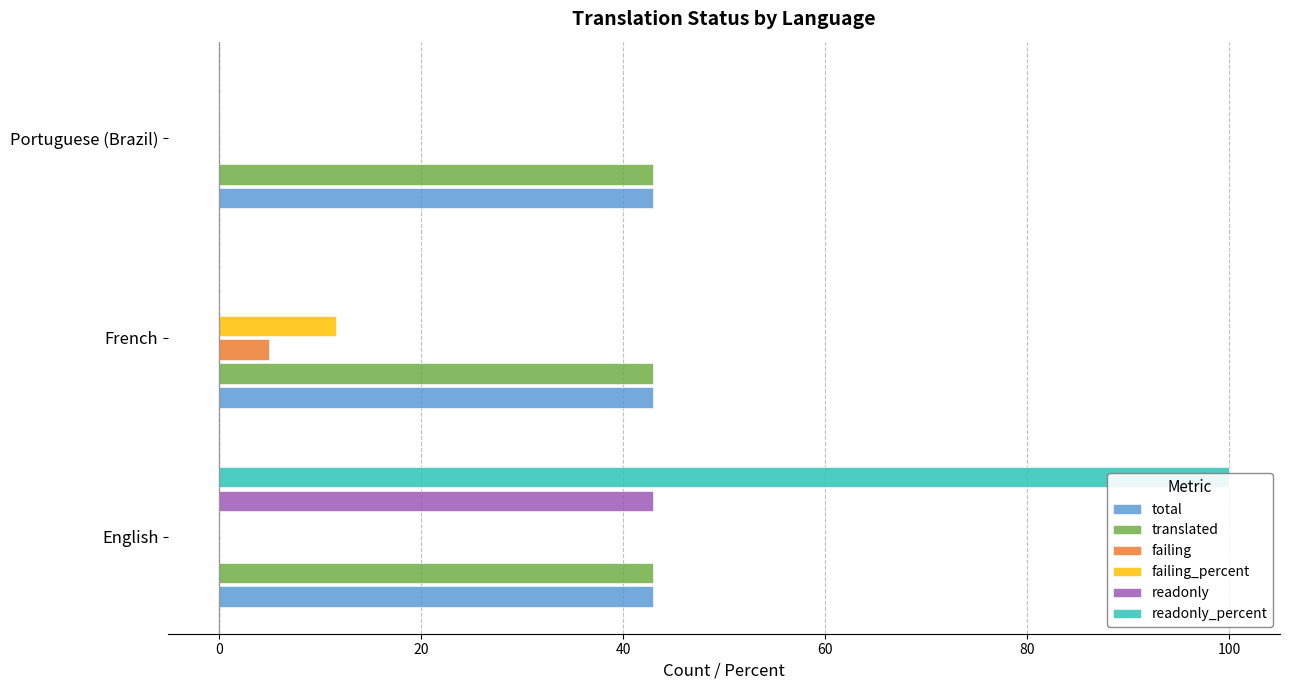

Which series has the widest spread of values?

readonly_percent